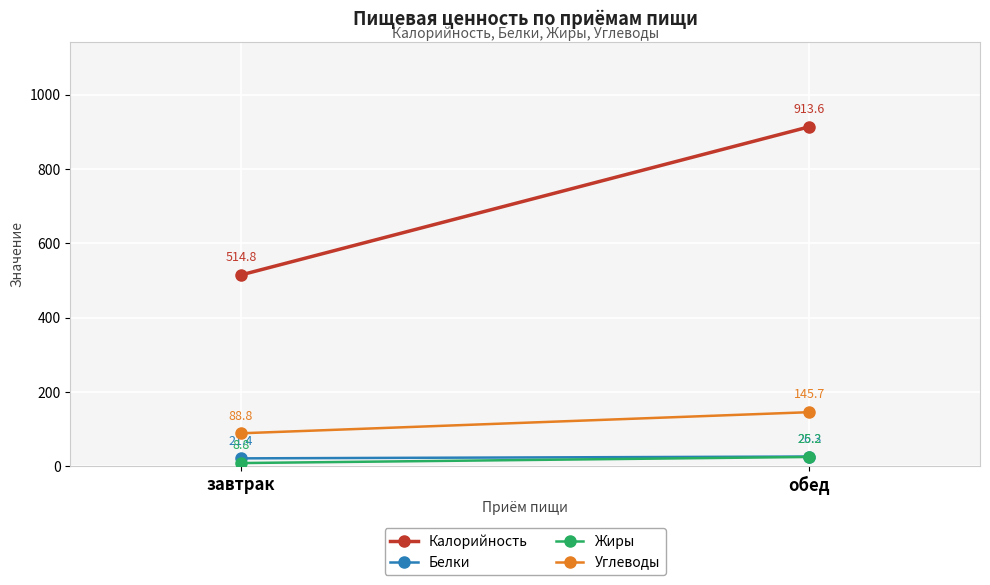

How many data points in Калорийность are less than 913?

1